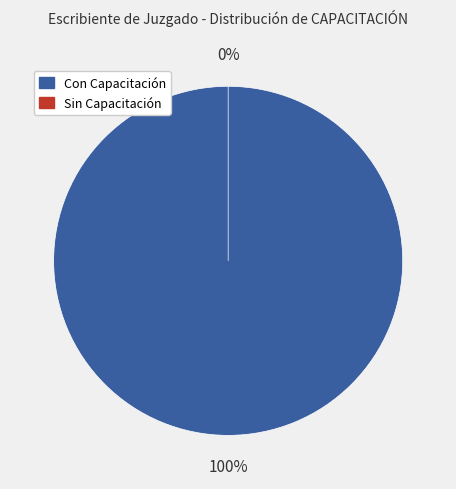

True or false: LOSADA CARDENAS MIGUEL ANGEL accounts for 2% of the total.

False